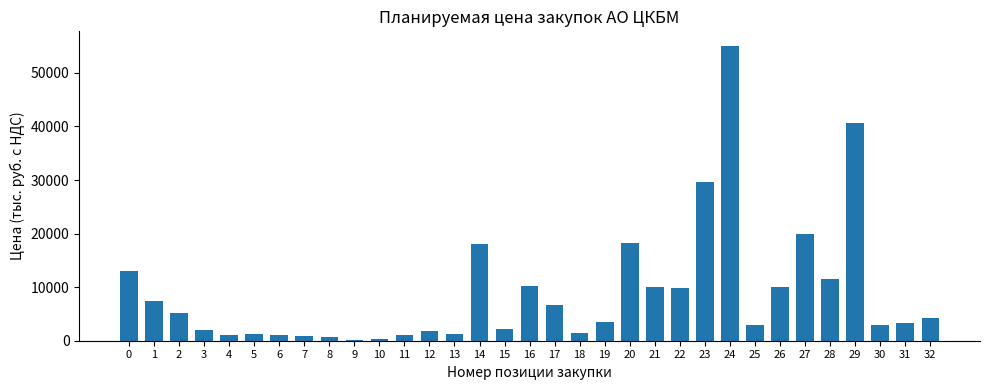

What is the maximum value shown in the chart?

55000.0